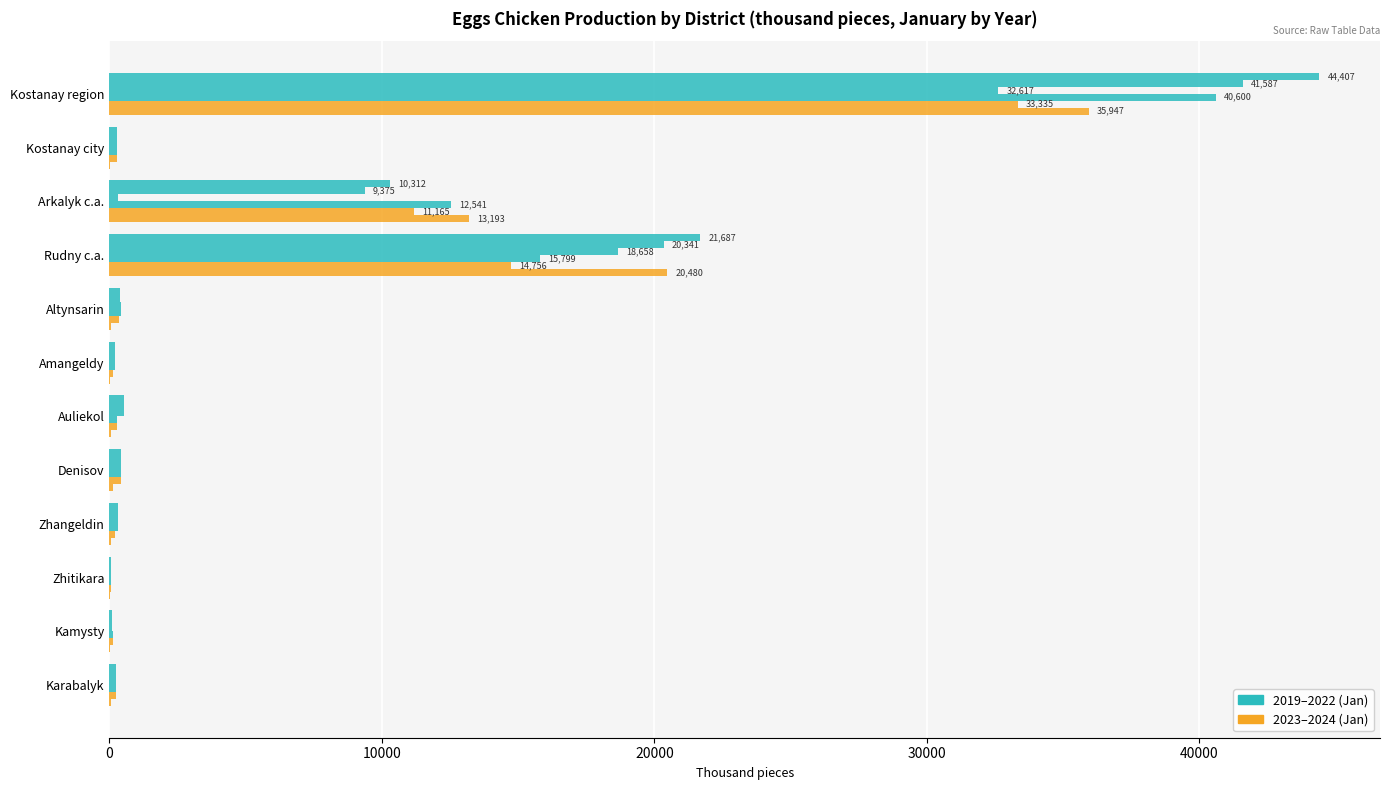

What is the smallest value displayed?

10.5